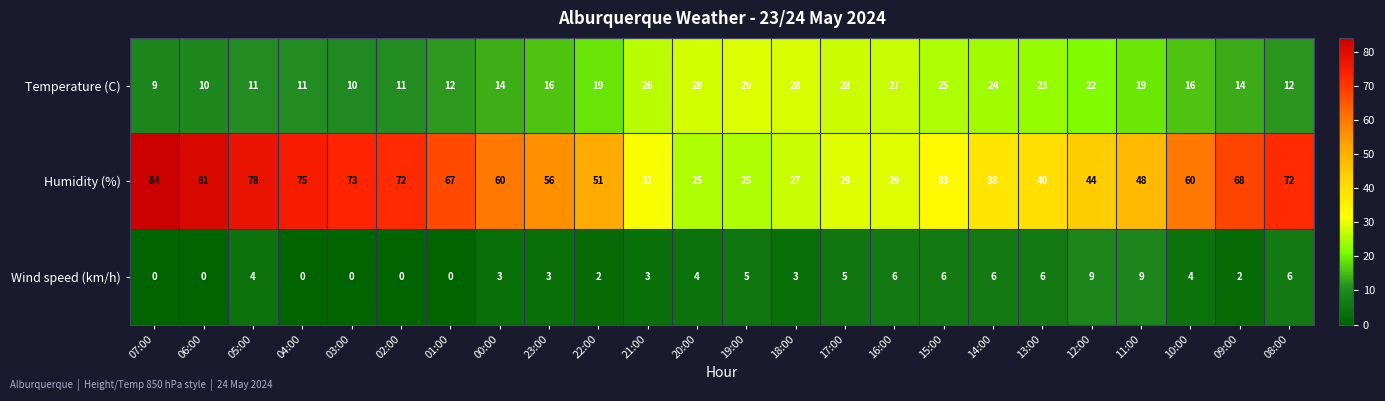

True or false: Wind speed (km/h) has a value of 9 at 11:00.

True